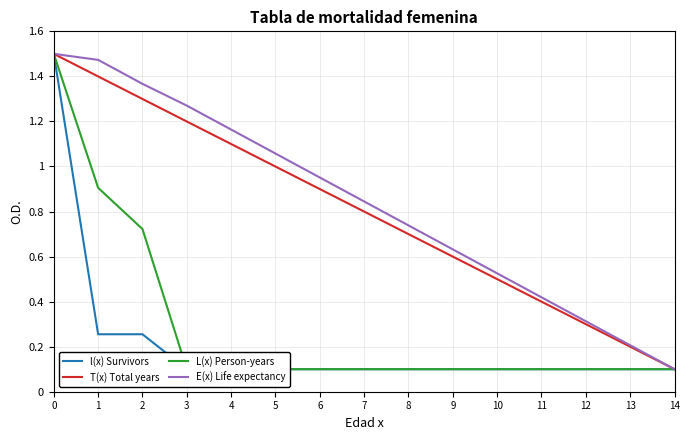

How many lines are shown in the chart?

4